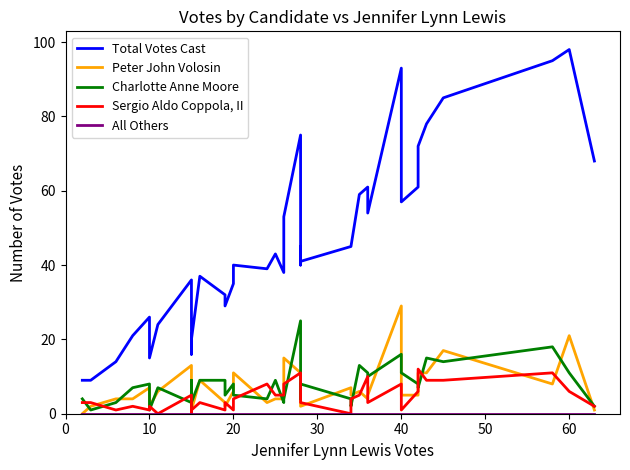

Is it true that All Others equals 0 at 10?

True